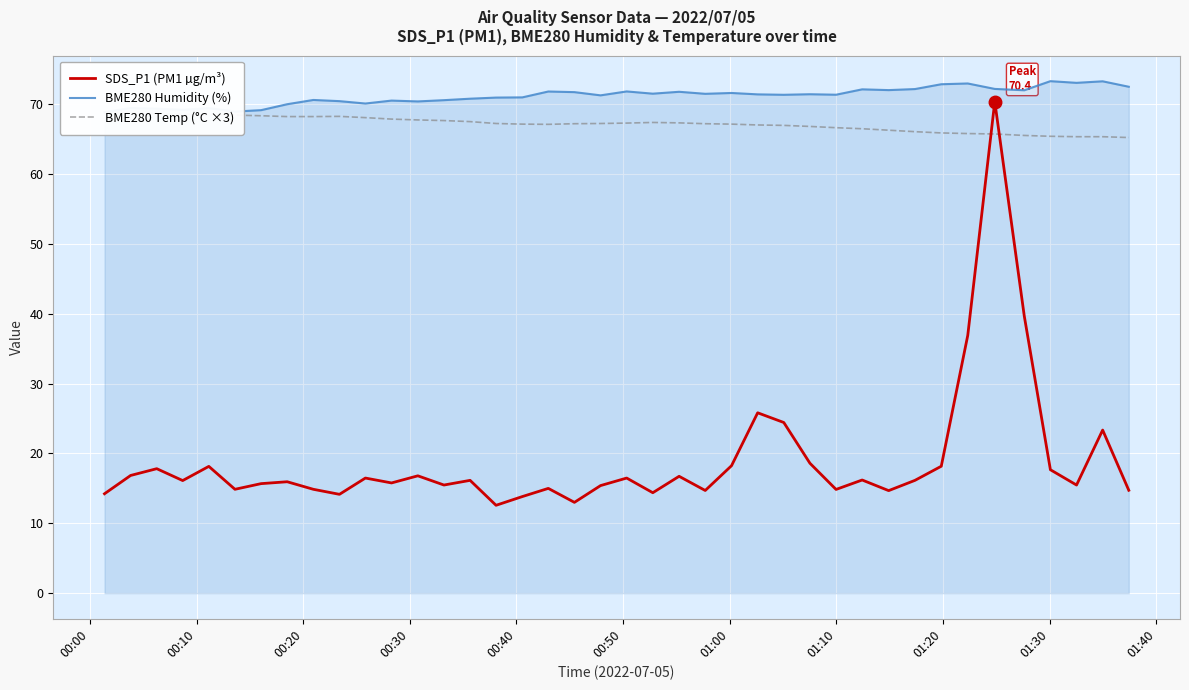

What is the minimum value for BME280 Temp (°C ×3)?

65.2